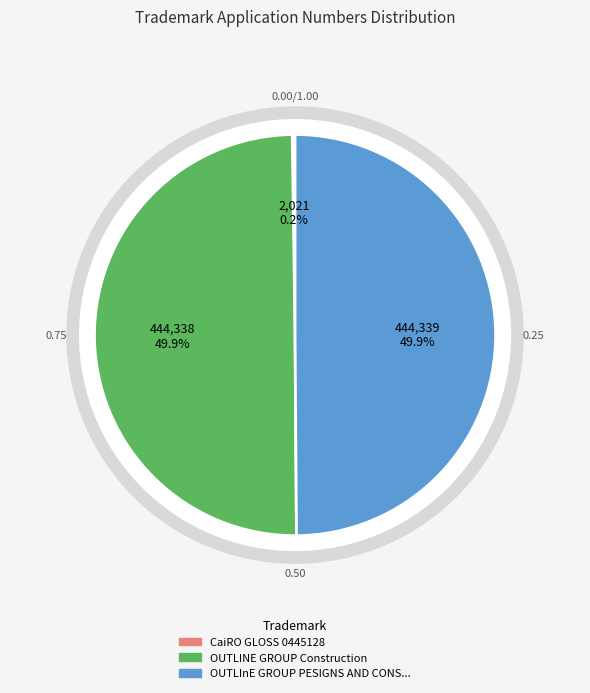

Count the number of slices in the pie.

3